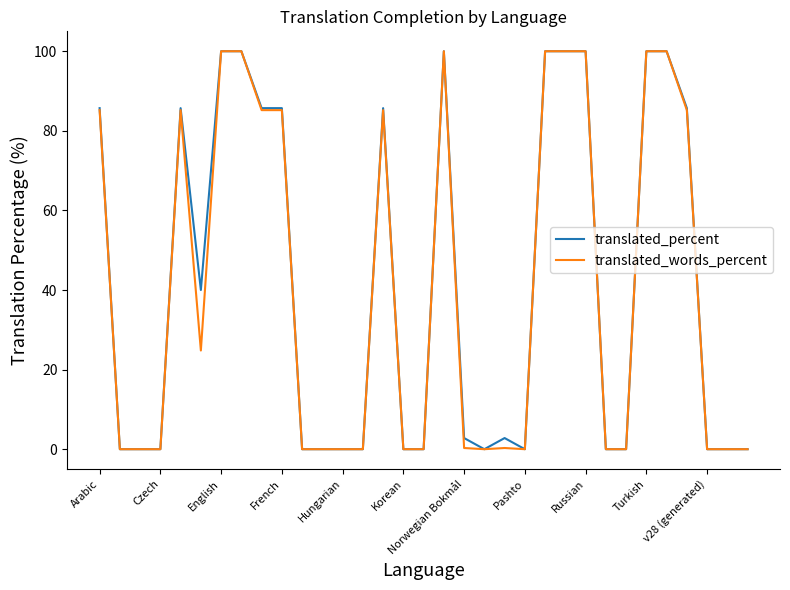

What is the highest value of the translated_percent series?

100.0